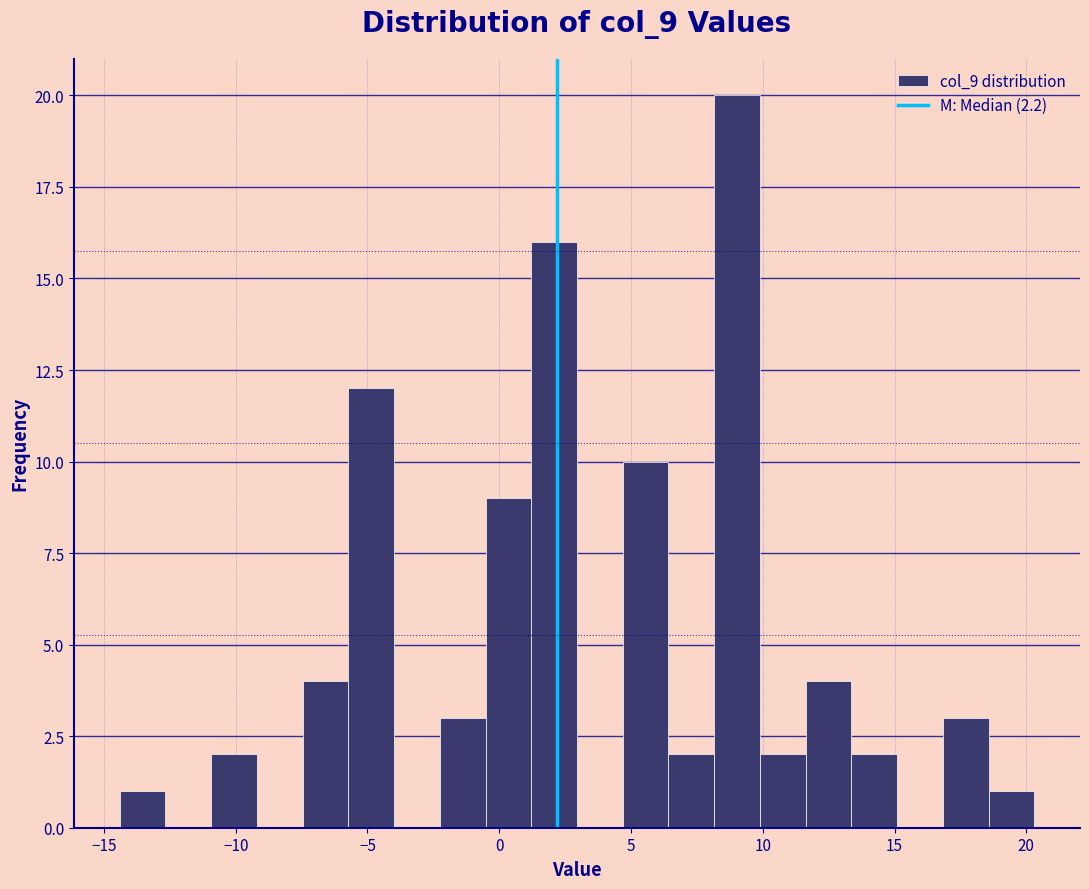

Read against the x-axis, roughly where is the centre of the tallest bar?

9.0